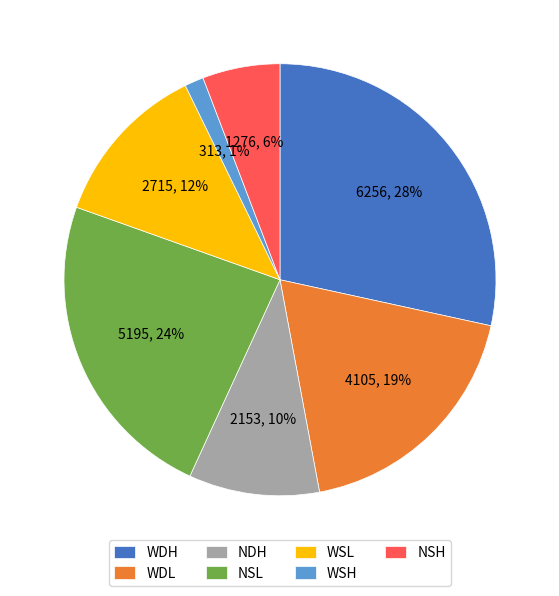

Count the number of slices in the pie.

7